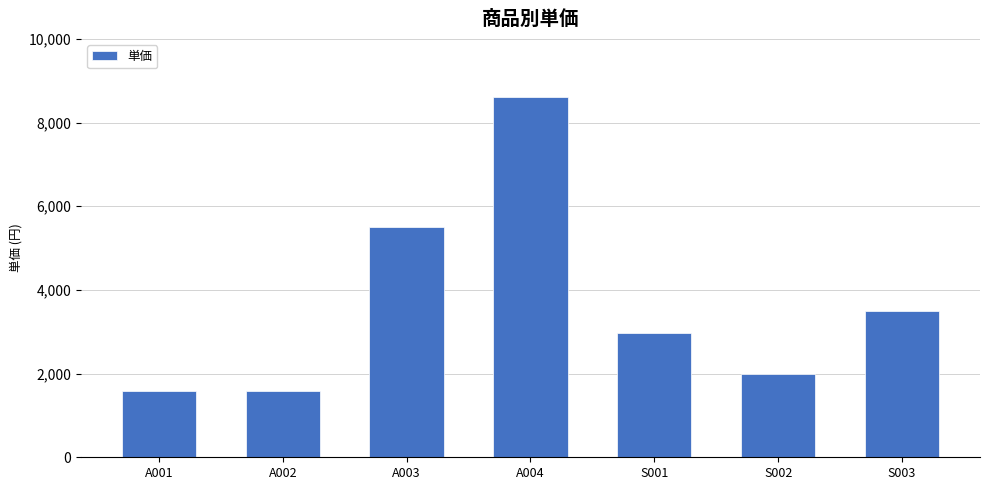

How many distinct data groups are displayed?

1